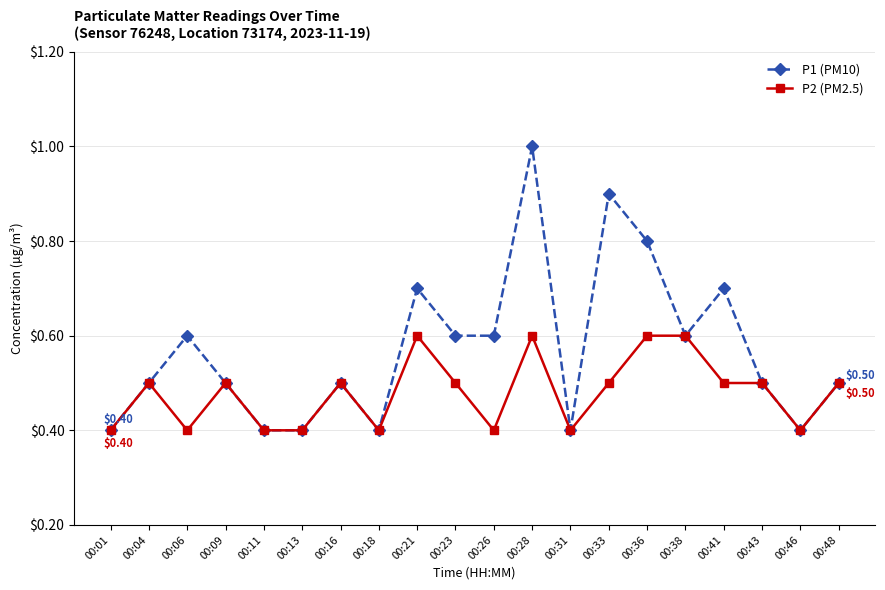

Rank the series by their average value, from lowest to highest.

P2 (PM2.5), P1 (PM10)